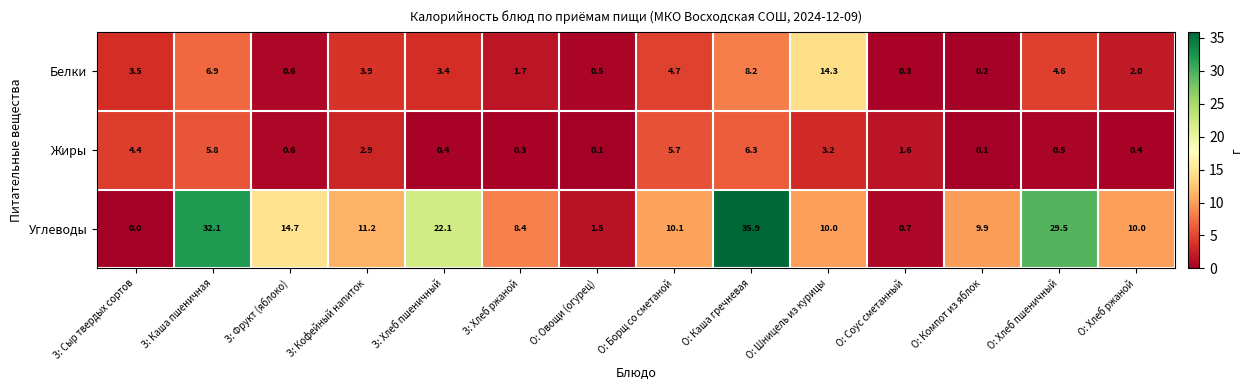

The Жиры series shows 1.6 at О: Соус сметанный. True or false?

True